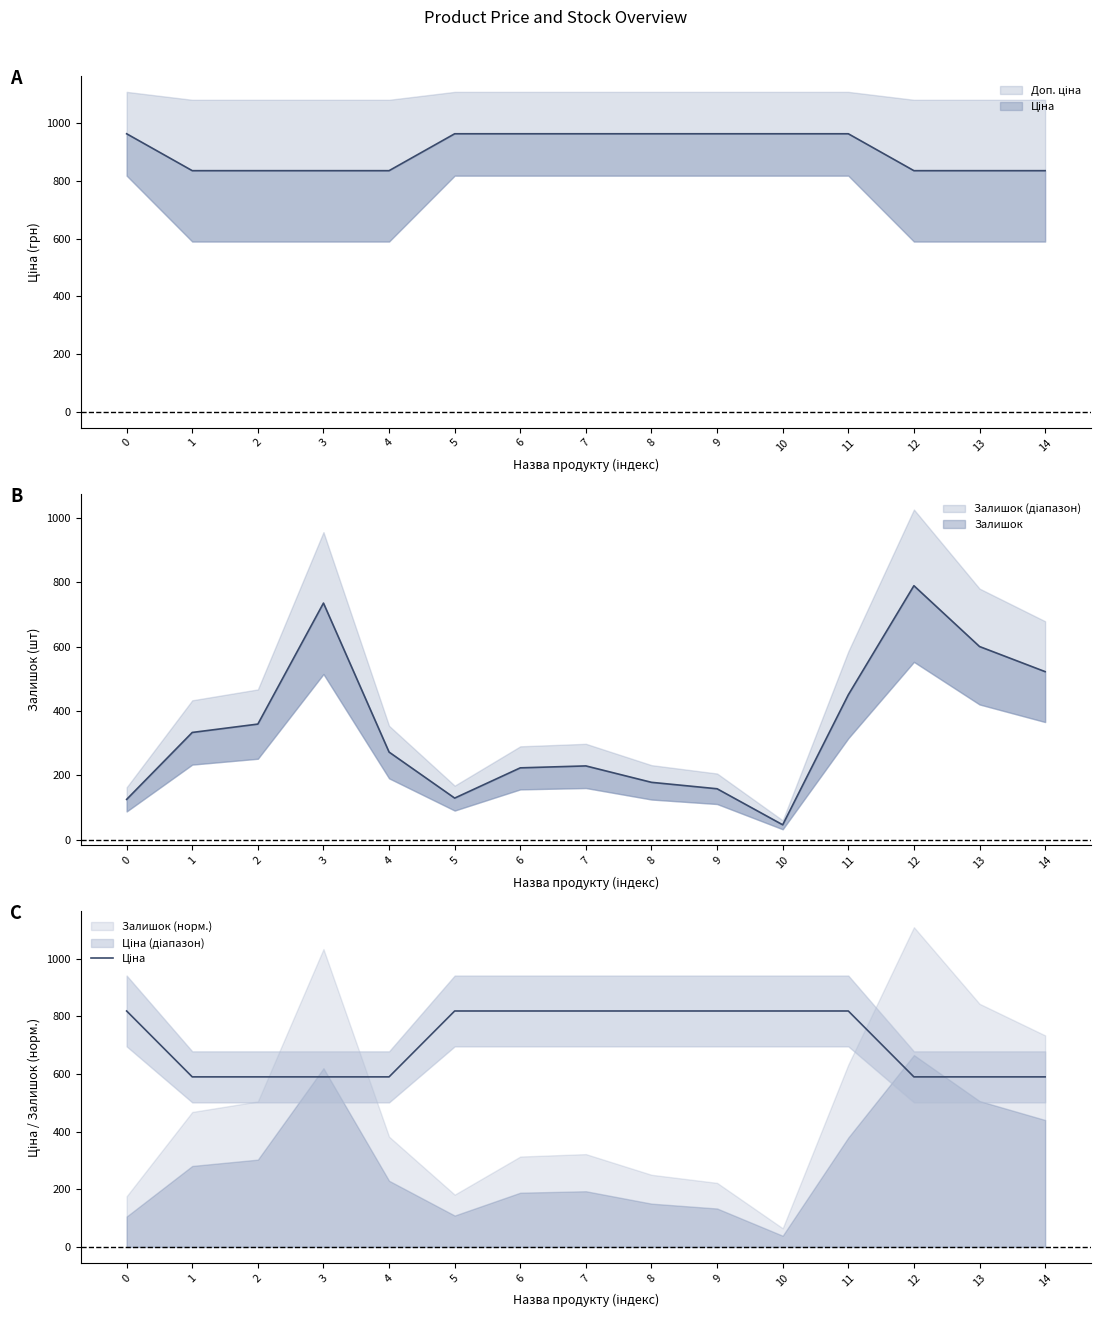

Approximately how many times larger is the value at 13 compared to 3?

1.0